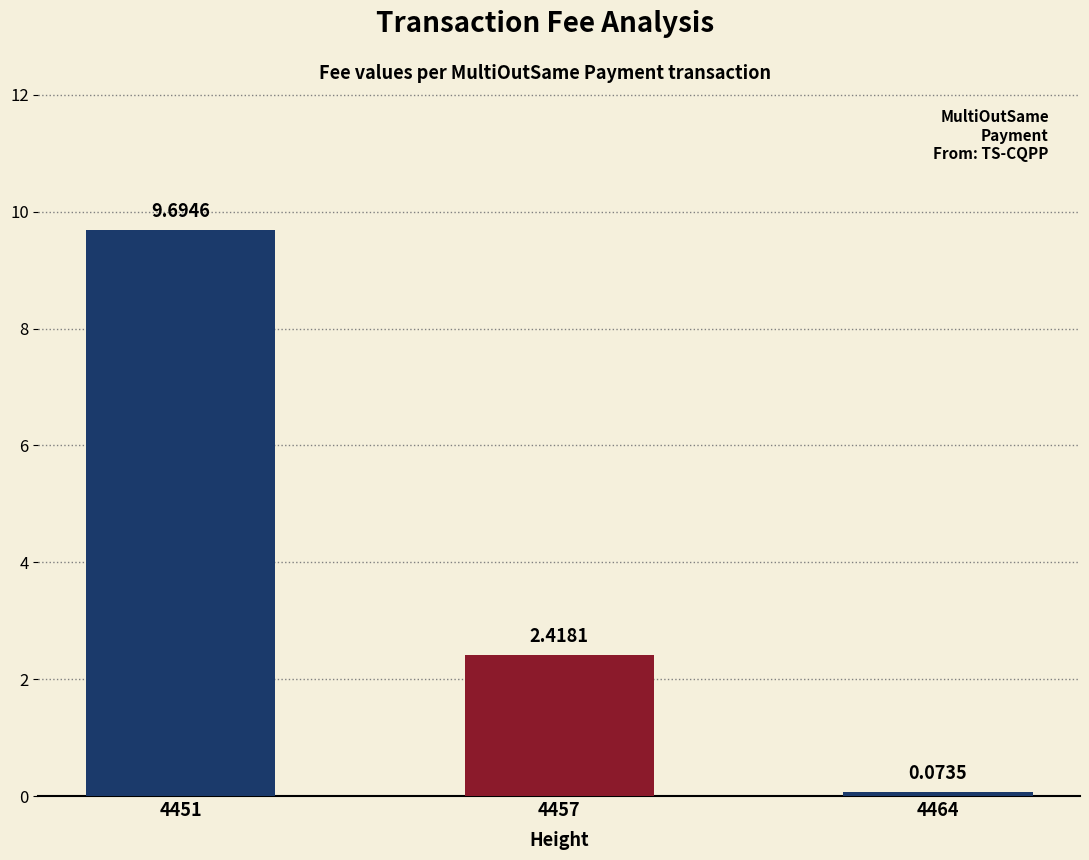

The value at 4457 is 4.3. True or false?

False